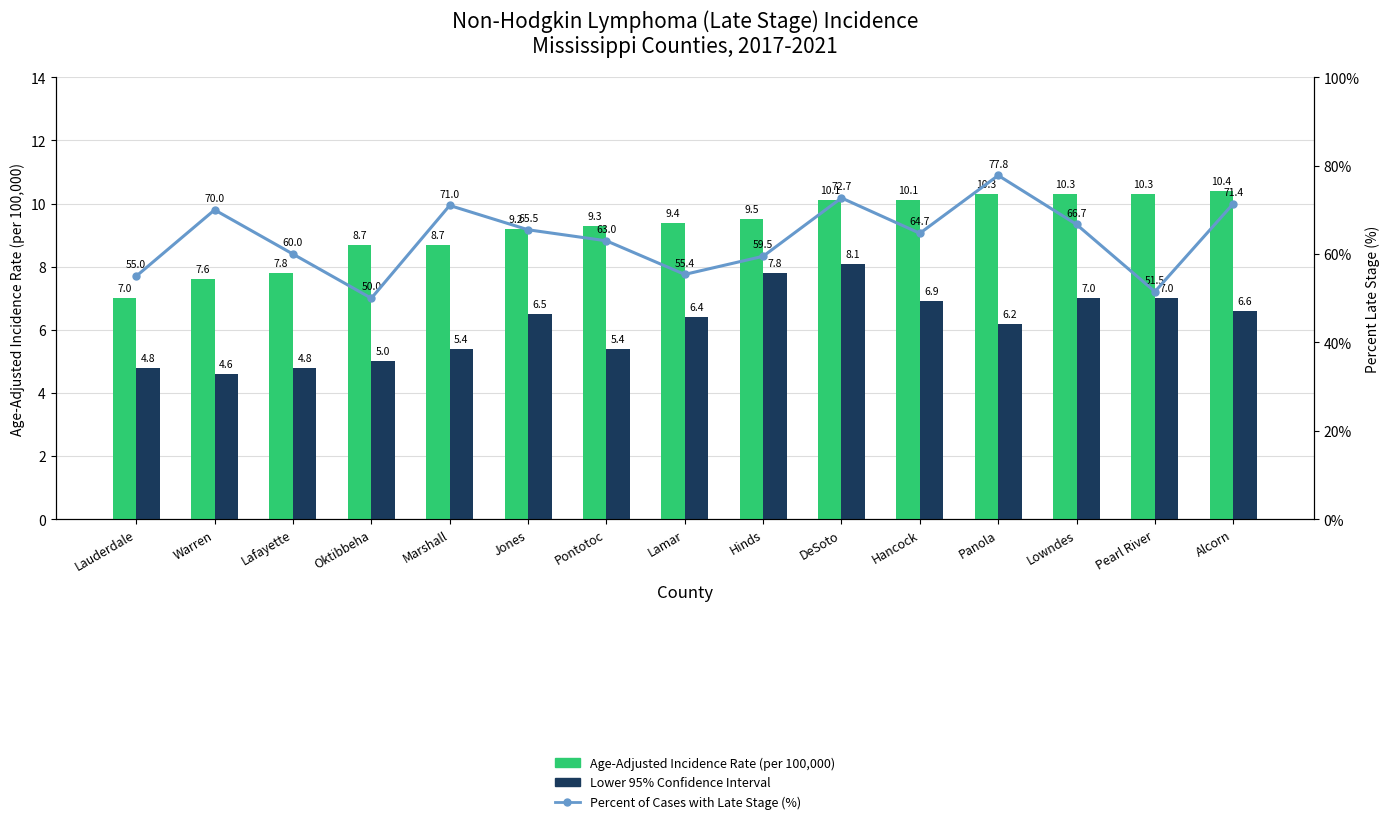

Is it true that Age-Adjusted Incidence Rate (per 100,000) equals 8.7 at Oktibbeha?

True